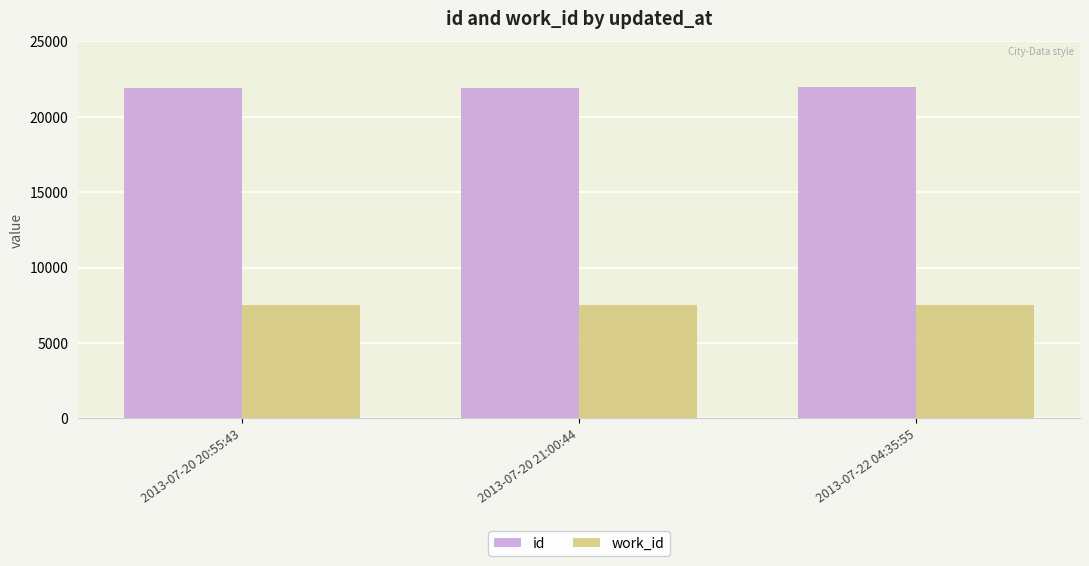

At how many categories does at least one series exceed 17974?

3